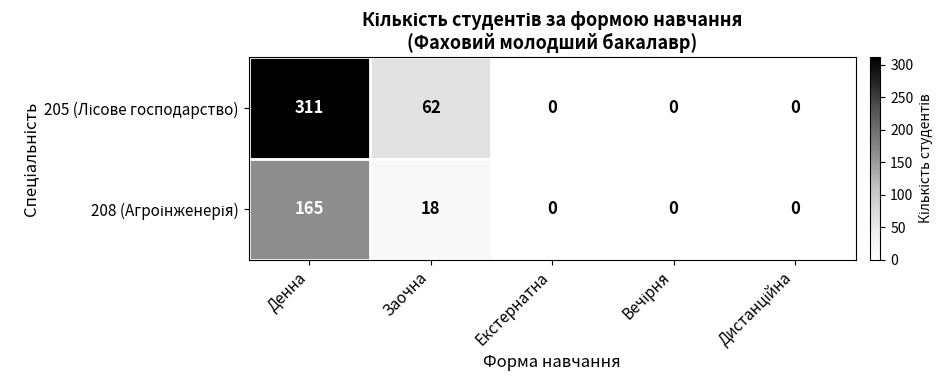

How many series are shown in this chart?

2